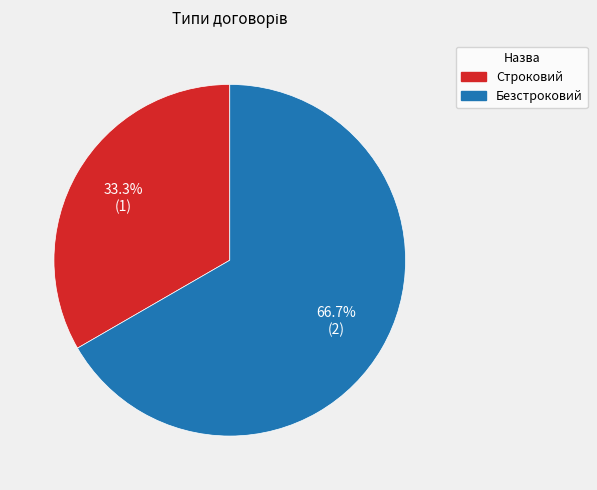

Count the number of slices in the pie.

2